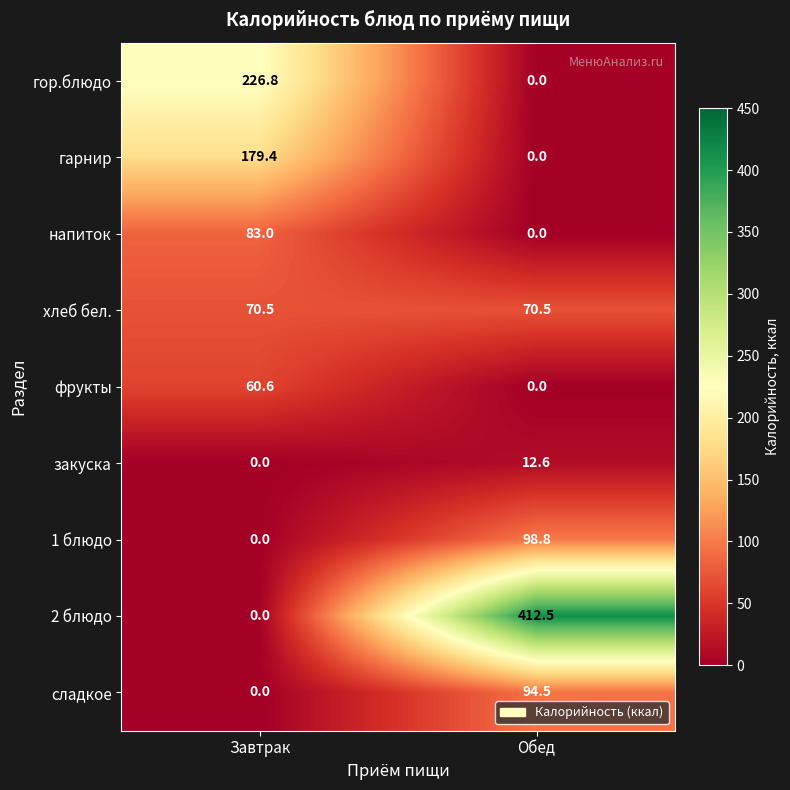

Which series changed the most between Завтрак and Обед?

2 блюдо